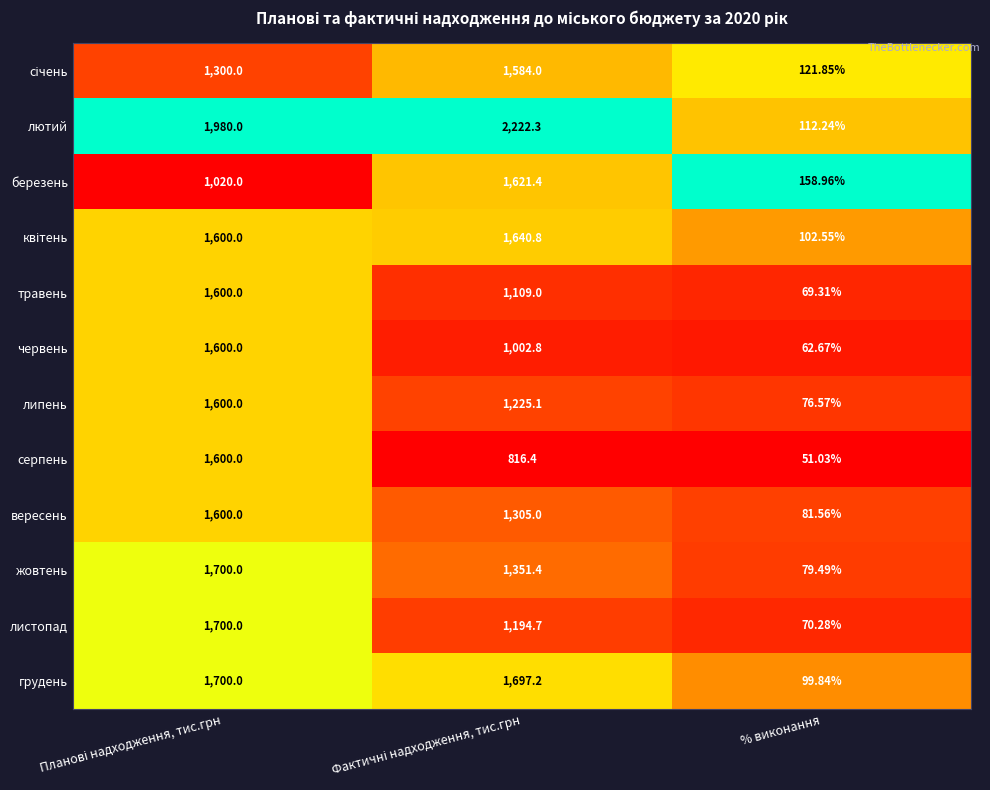

At which label does липень reach its minimum?

% виконання